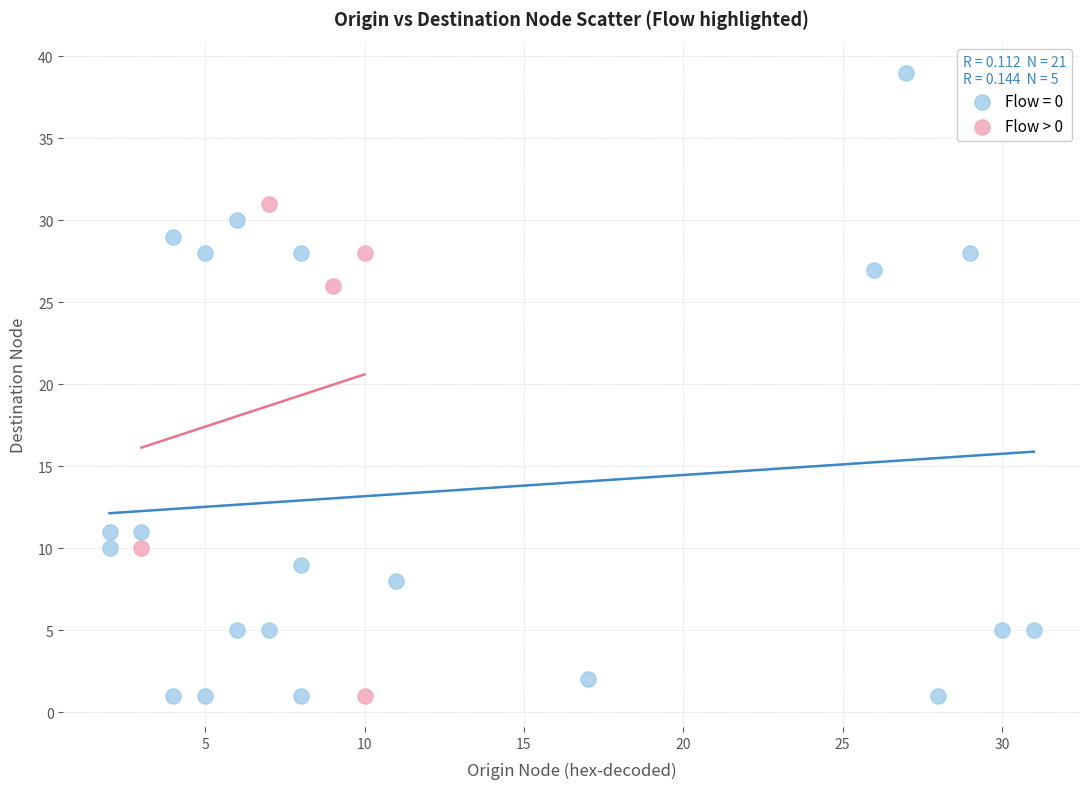

Which series has the widest spread of Y values?

Flow = 0